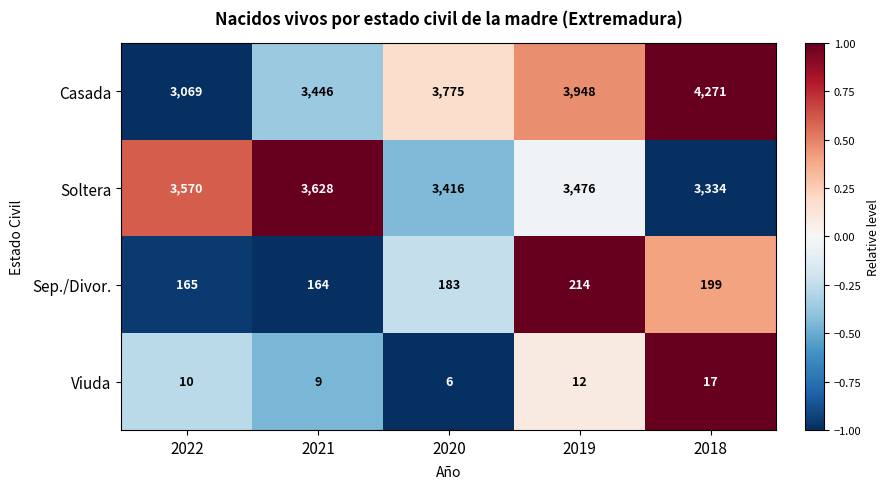

At which category does the chart reach its minimum across all series?

2020